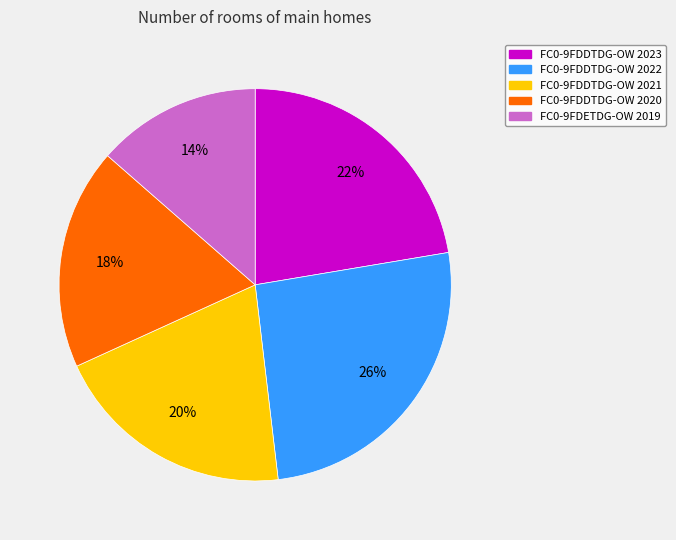

Rank the categories by value from highest to lowest.

FC0-9FDDTDG-OW 2022, FC0-9FDDTDG-OW 2023, FC0-9FDDTDG-OW 2021, FC0-9FDDTDG-OW 2020, FC0-9FDETDG-OW 2019